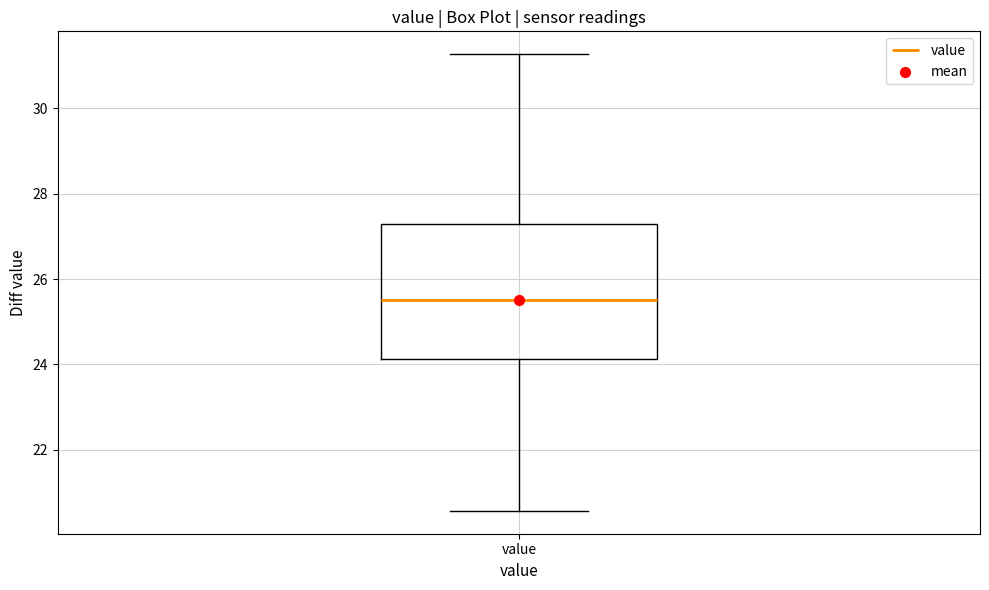

Where does the median line of the box for value sit on the y-axis? The values are not printed on the chart, so give them approximately, as read against the axis.

25.6